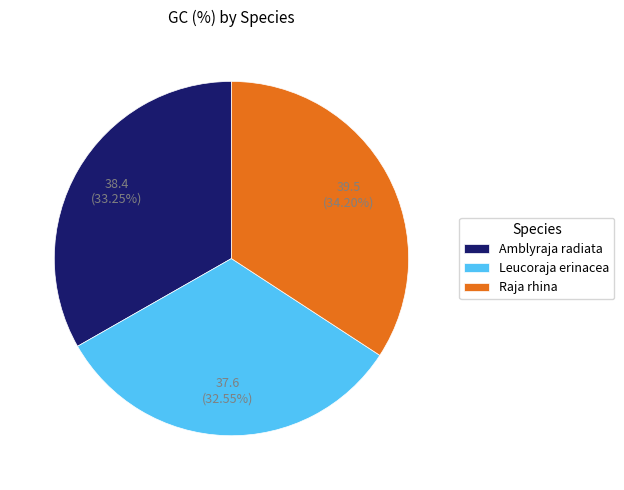

To the nearest percent, what is the average slice percentage?

33%